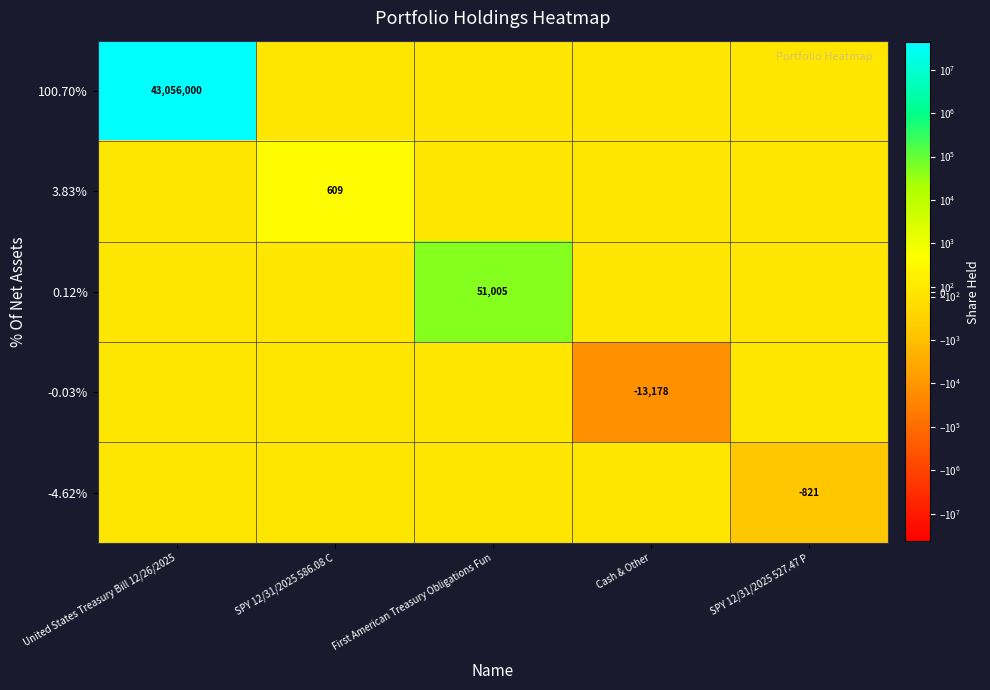

The value of -0.03% at Cash & Other is -13178. True or false?

True